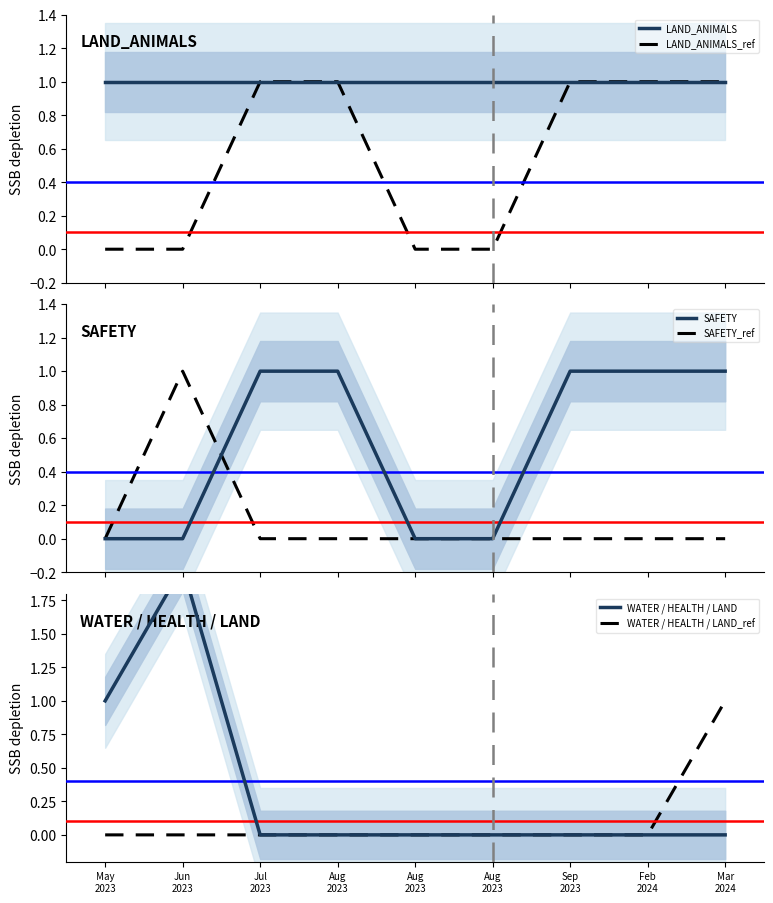

True or false: SAFETY has more than 1 interior local peaks.

False